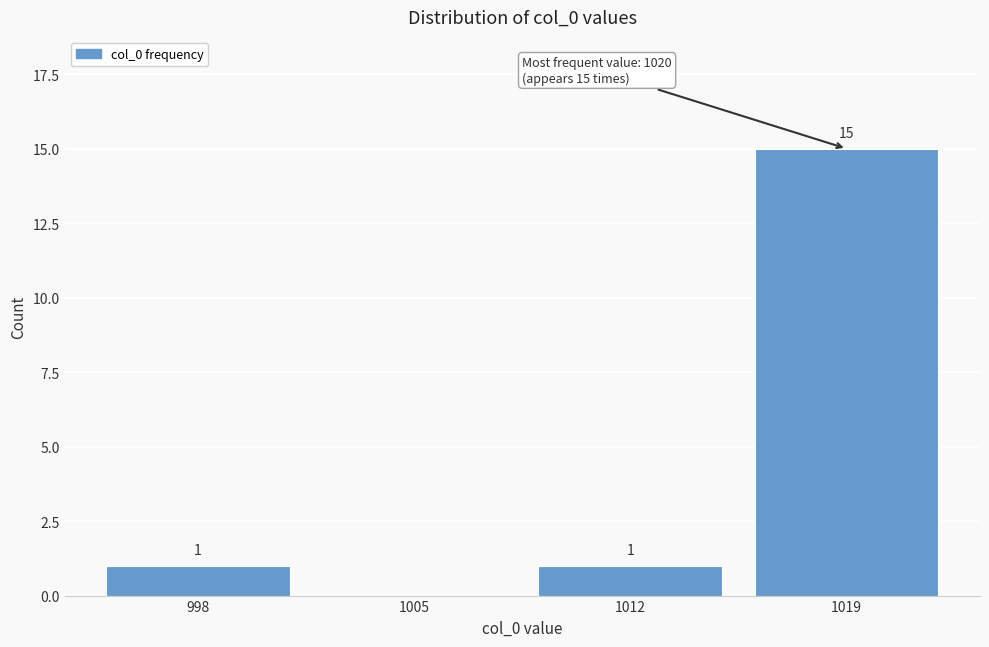

Reading left to right, list all the values displayed in this chart.

998=1	1005=0	1012=1	1019=15